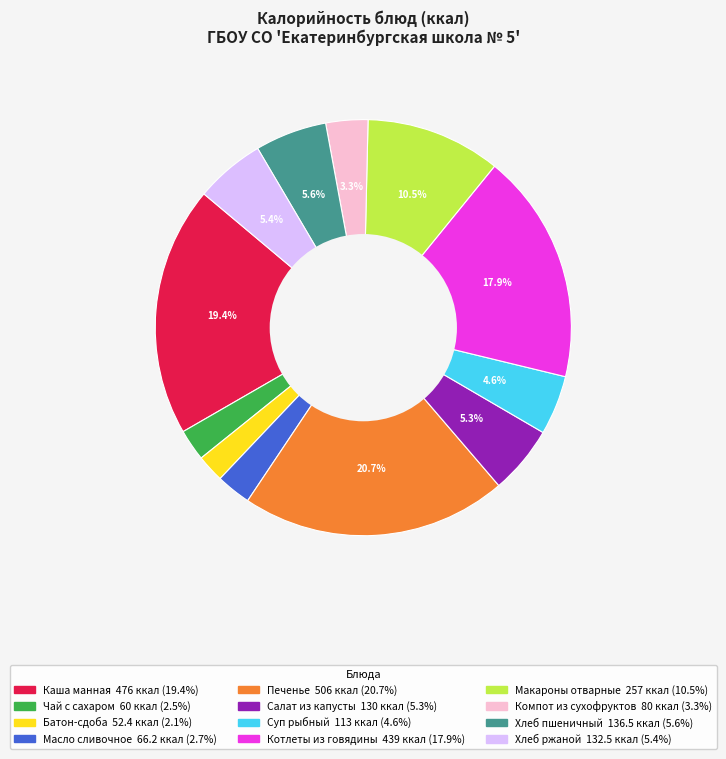

Which has a higher value, Батон-сдоба or Хлеб ржаной?

Хлеб ржаной